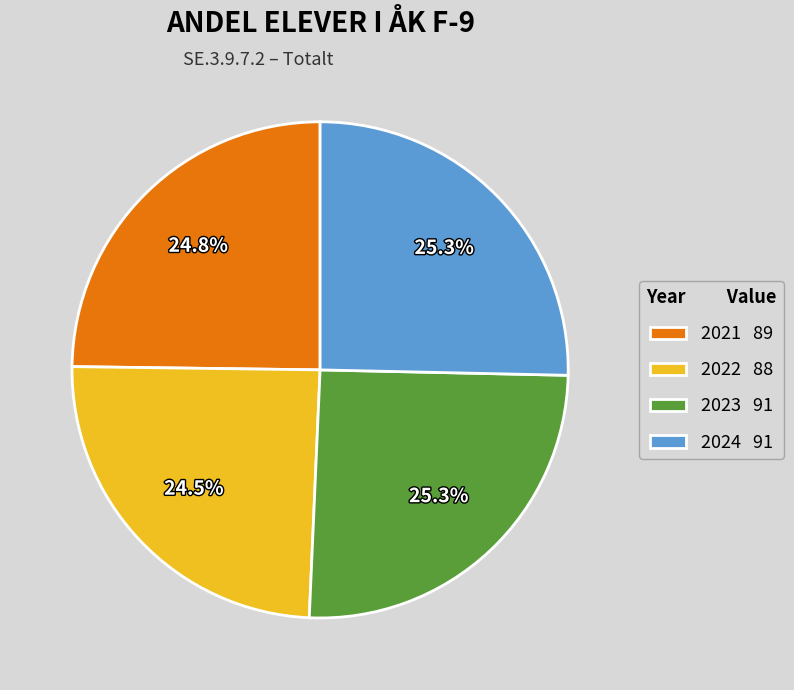

Approximately how many times larger is the value at 2023 91 compared to 2022 88?

1.0